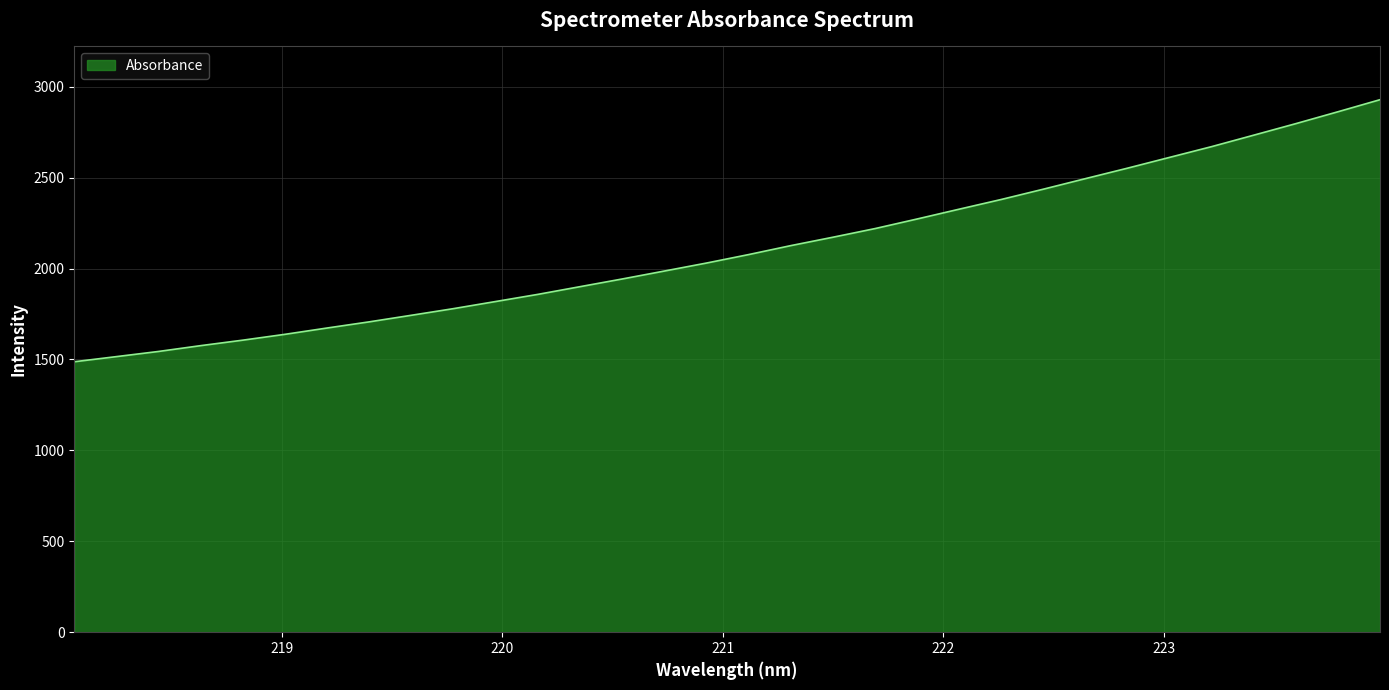

What is the minimum value shown in the chart?

1487.3